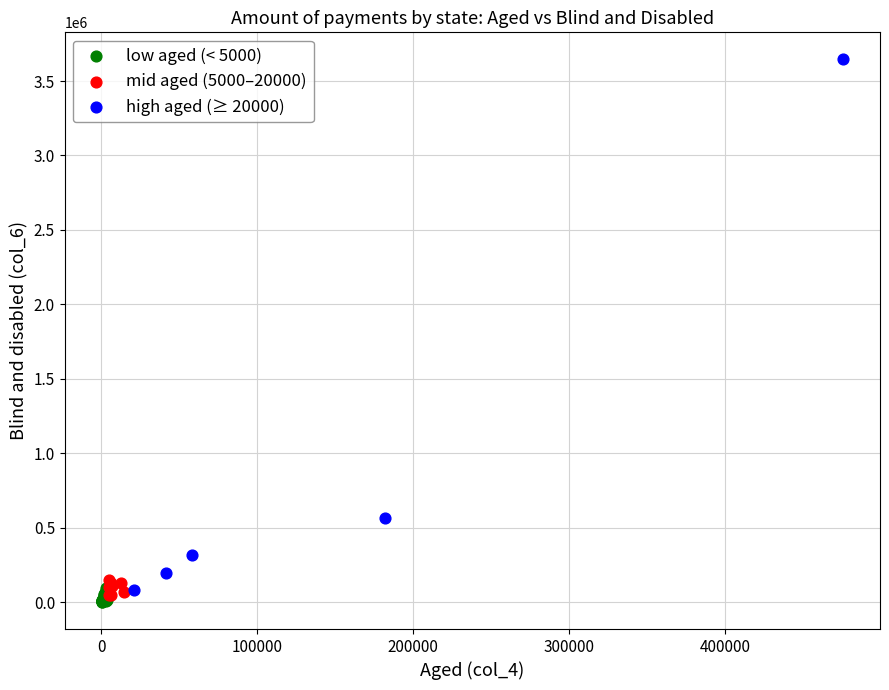

Which series contains the highest Y value?

high aged (≥ 20000)